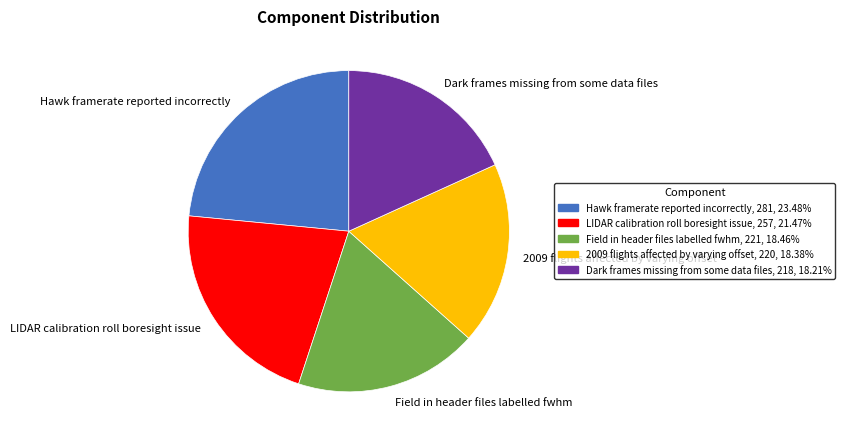

Do Hawk framerate reported incorrectly and Dark frames missing from some data files together represent more than half of the pie?

No